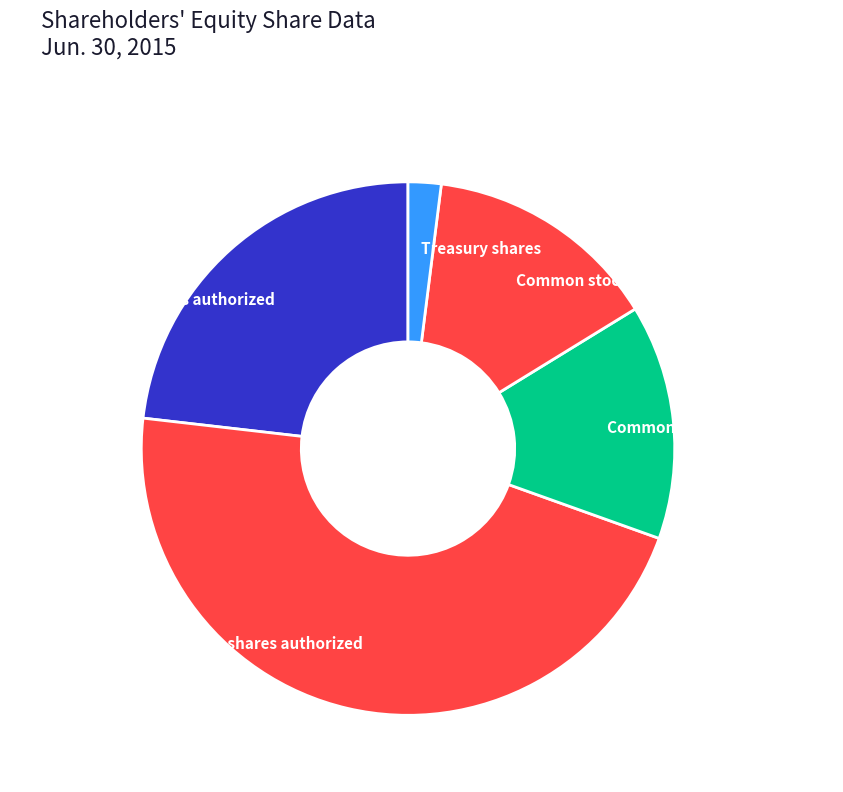

Is there a majority slice in this chart?

No